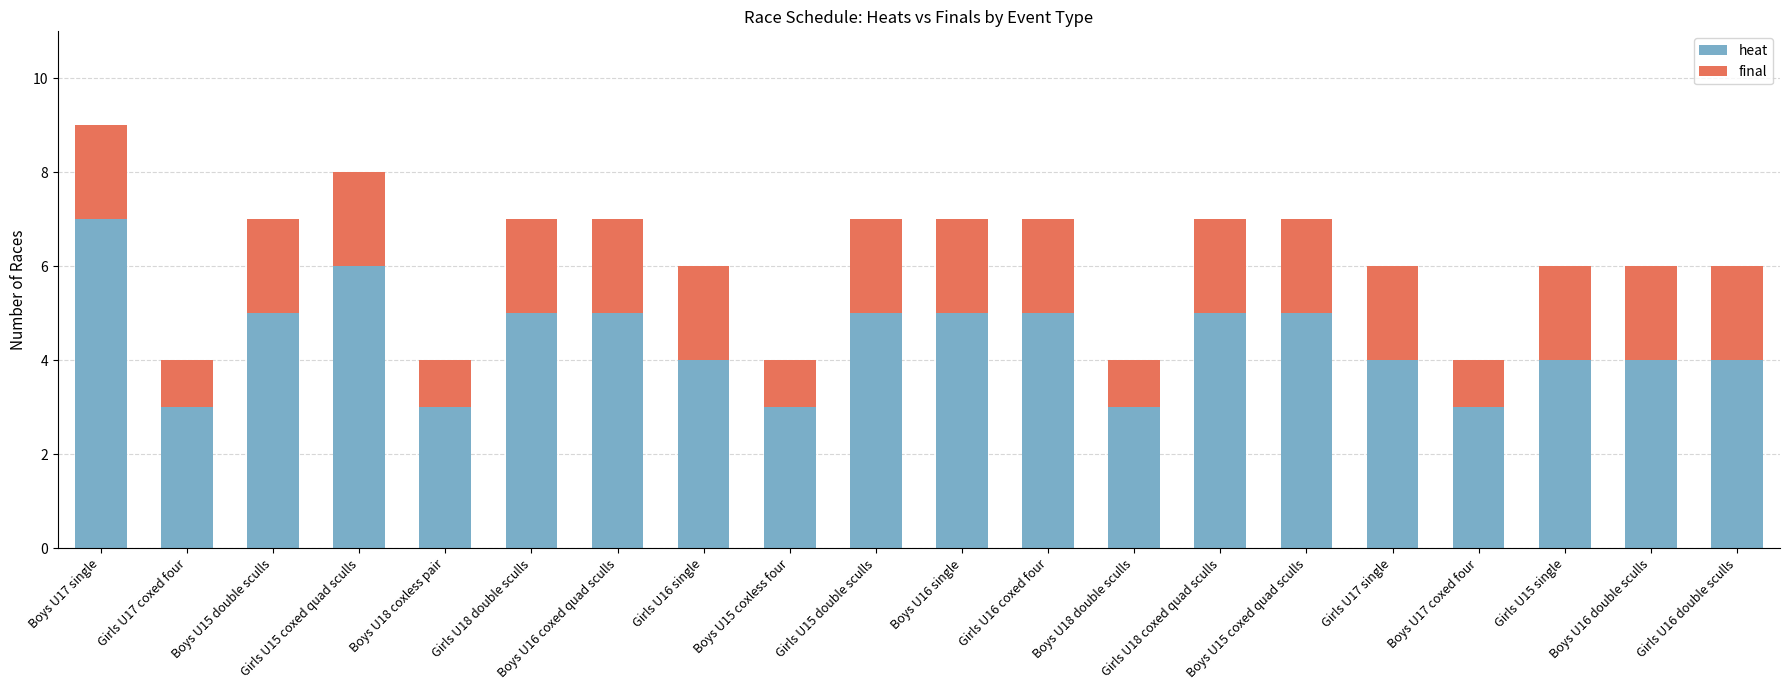

At which category is the sum across all series the highest?

Boys U17 single